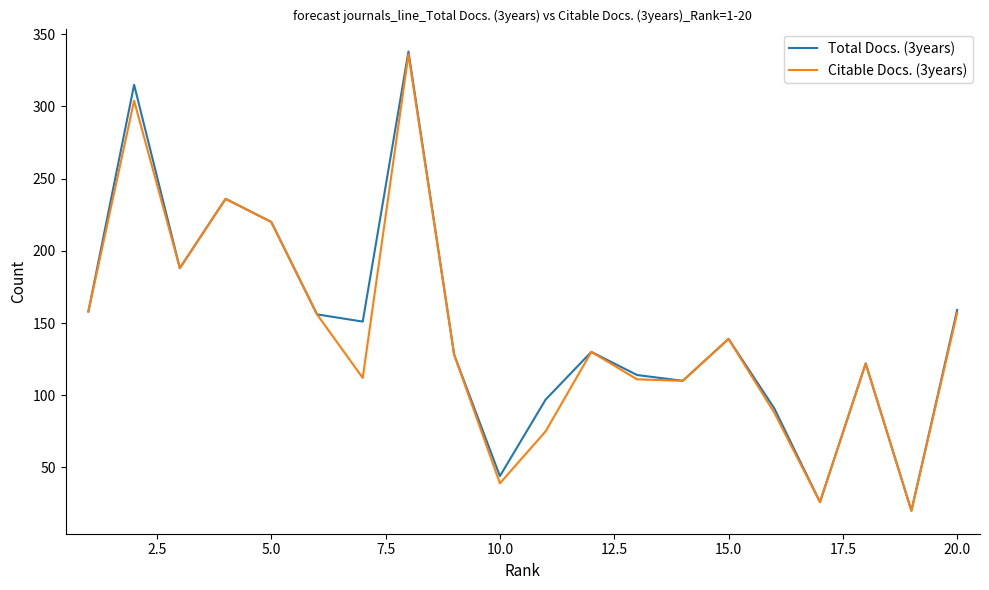

What is the minimum value shown in the chart?

20